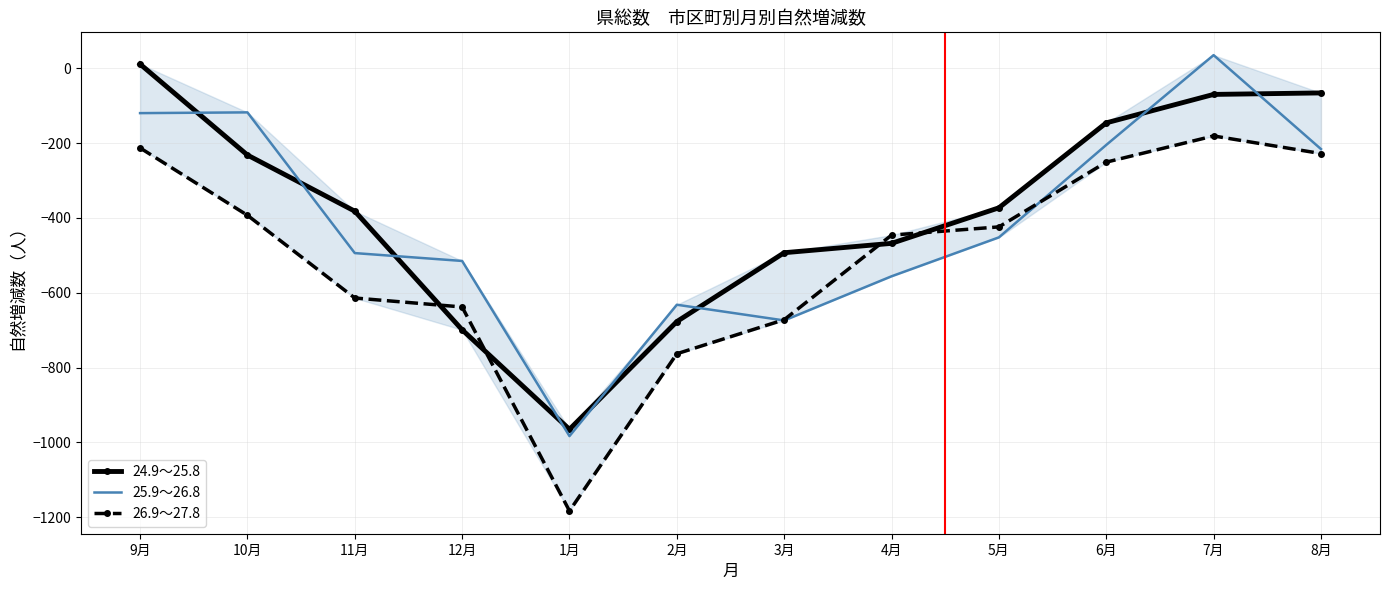

What value does the 25.9～26.8 series have at 6月?

-205